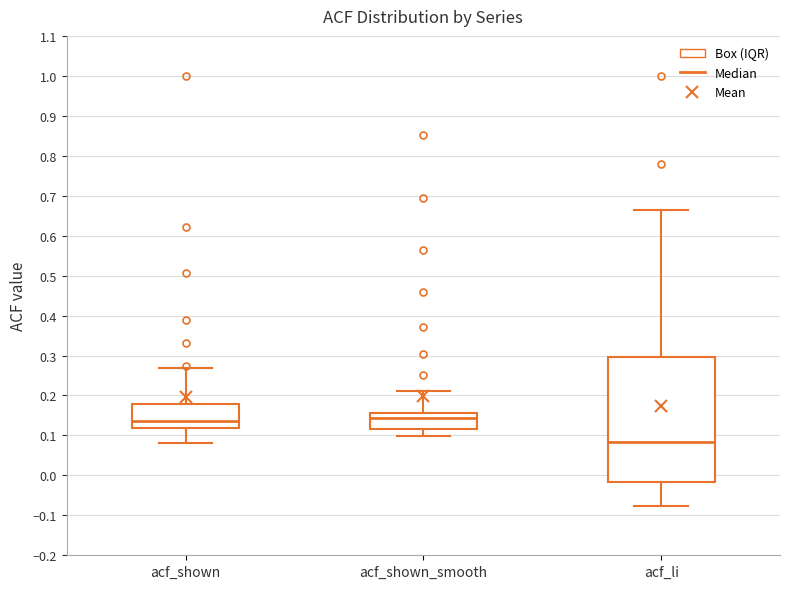

Reading left to right, transcribe this box plot: for each box, give where its median line is, the range the box spans, and where its two whiskers end, as read against the y-axis. The values are not printed on the chart, so give them approximately, as read against the axis.

acf_shown: median 0.14, box 0.12 to 0.18, whiskers 0.08 to 0.27
acf_shown_smooth: median 0.14, box 0.12 to 0.16, whiskers 0.10 to 0.21
acf_li: median 0.08, box -0.02 to 0.30, whiskers -0.08 to 0.66